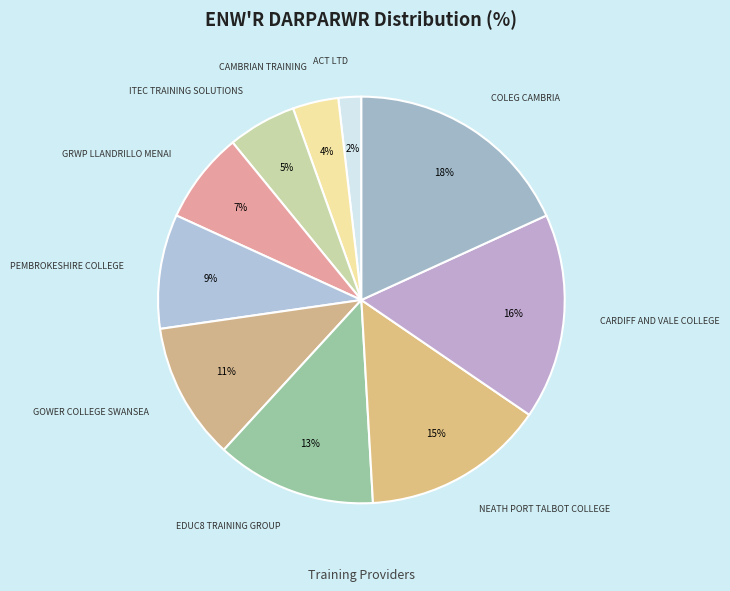

How many slices are in this pie chart?

10